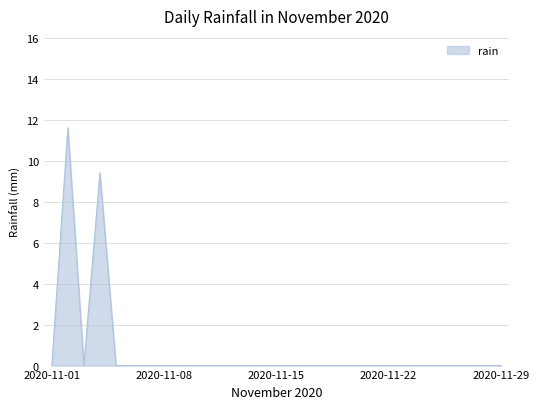

What is the greatest value displayed?

11.6